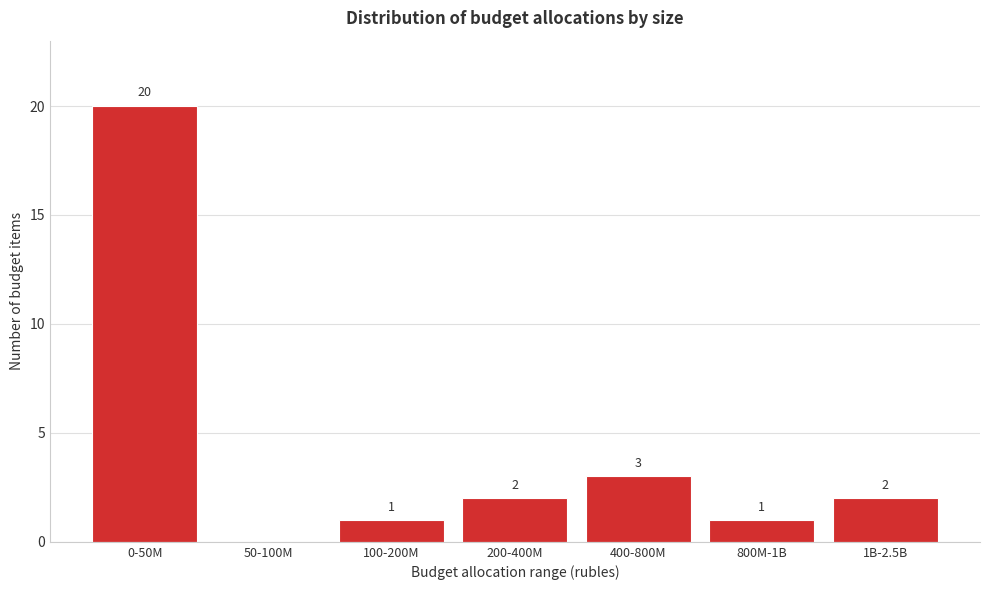

Reading left to right, transcribe all the data shown in this chart.

0-50M=20	50-100M=0	100-200M=1	200-400M=2	400-800M=3	800M-1B=1	1B-2.5B=2